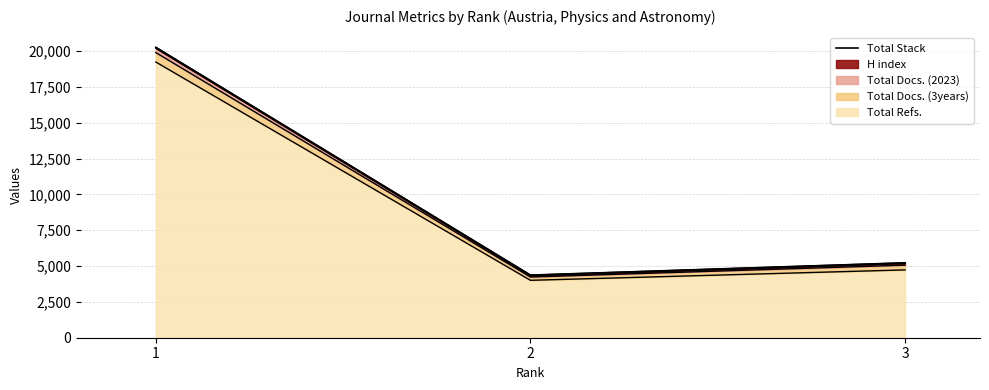

Is it true that the value at 1 is 20259?

True